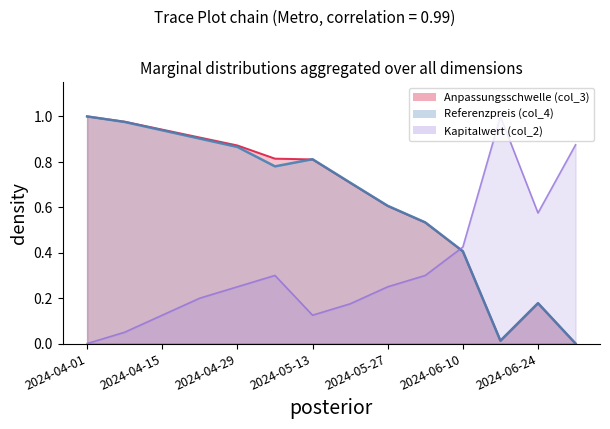

Which category has the lowest value across all series?

2024-07-01